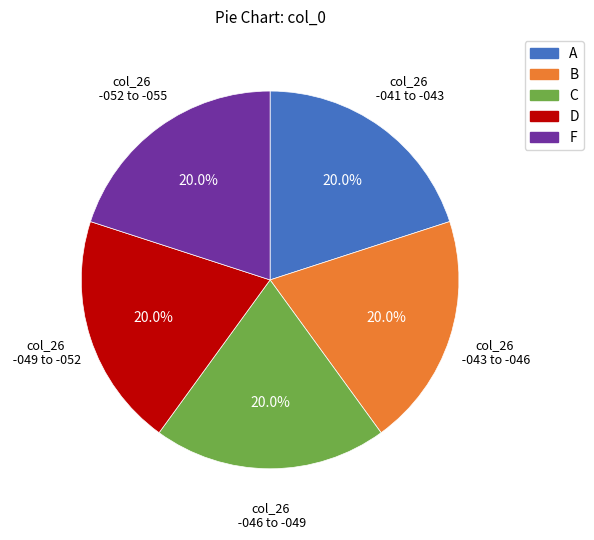

Is there a majority slice in this chart?

No